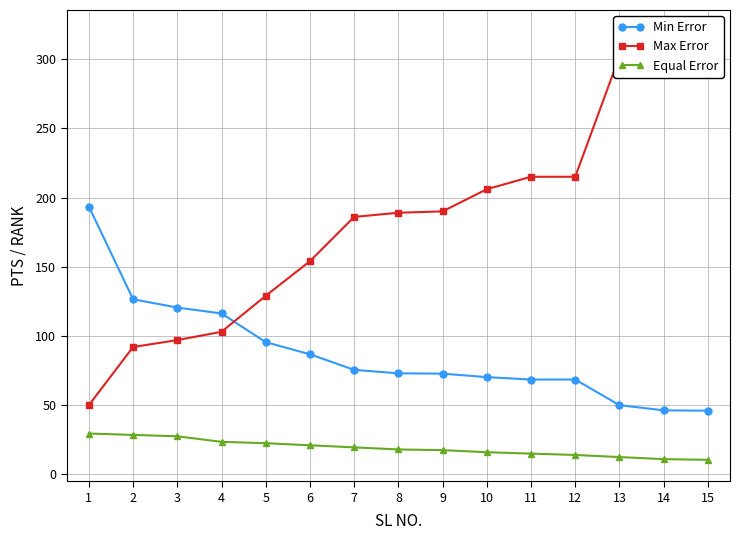

How many categories are shown in the chart?

15